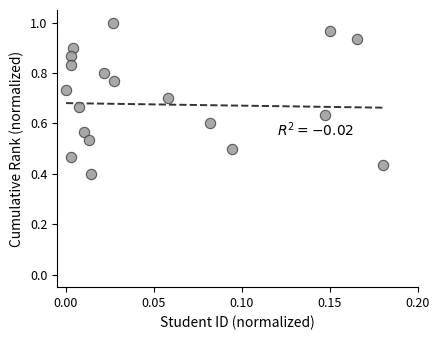

How many data points are displayed?

19